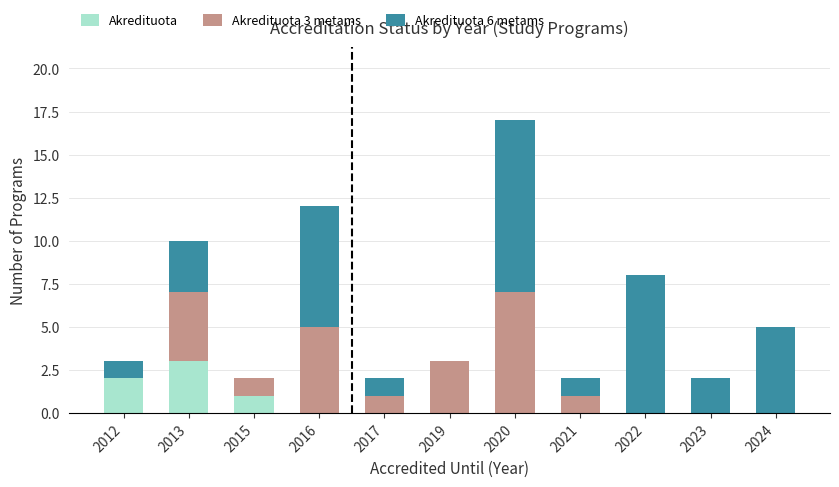

At which category is the sum across all series the highest?

2020